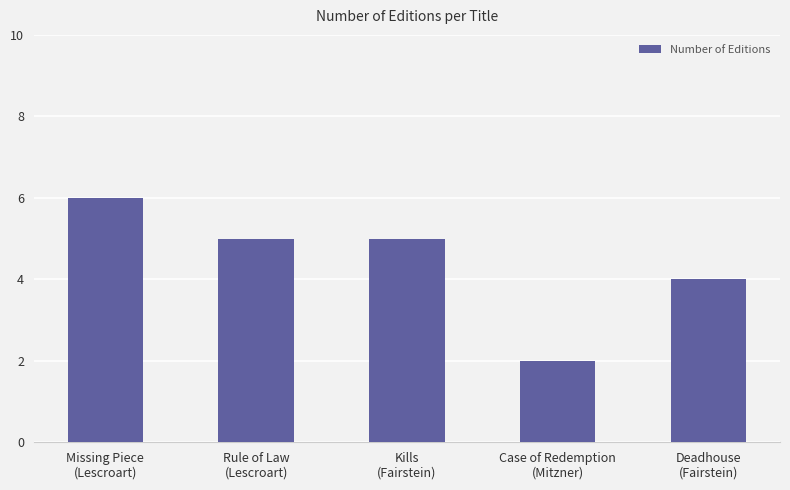

What is the difference between the second highest and minimum values?

3